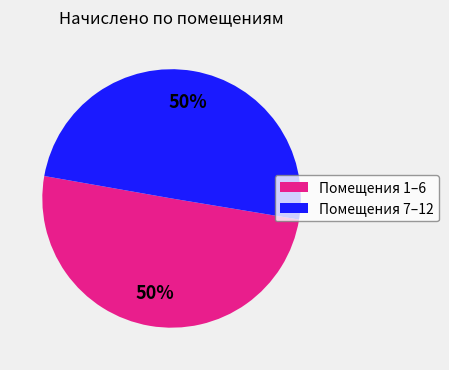

Count the number of slices in the pie.

2